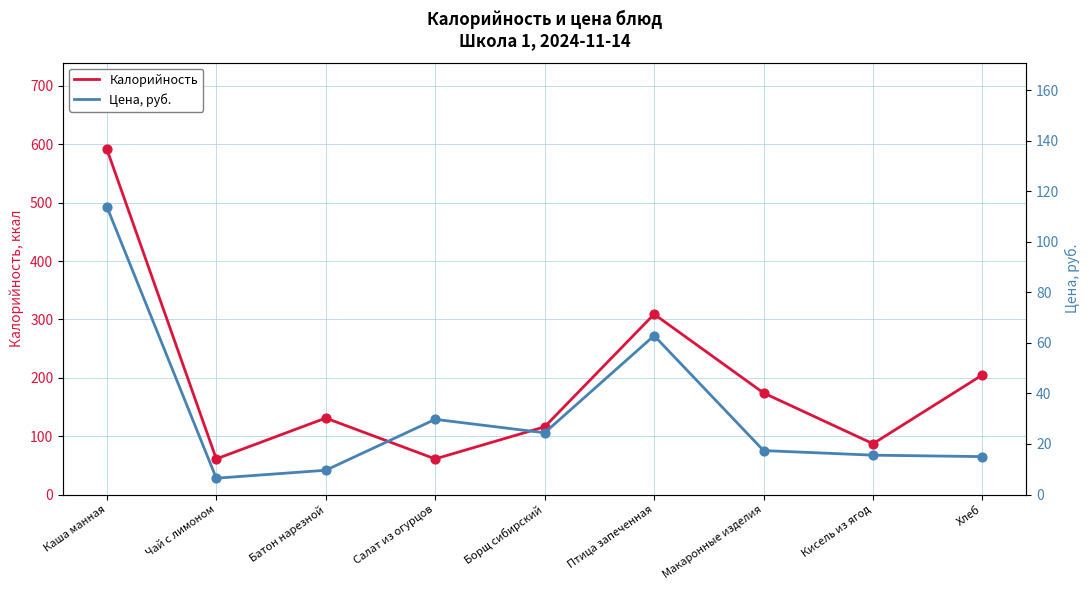

What is the total value across all series at Хлеб?

220.0